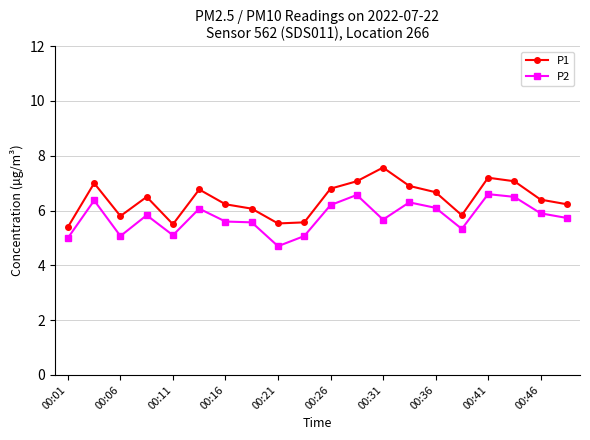

What is the sum of all P1 values?

128.1